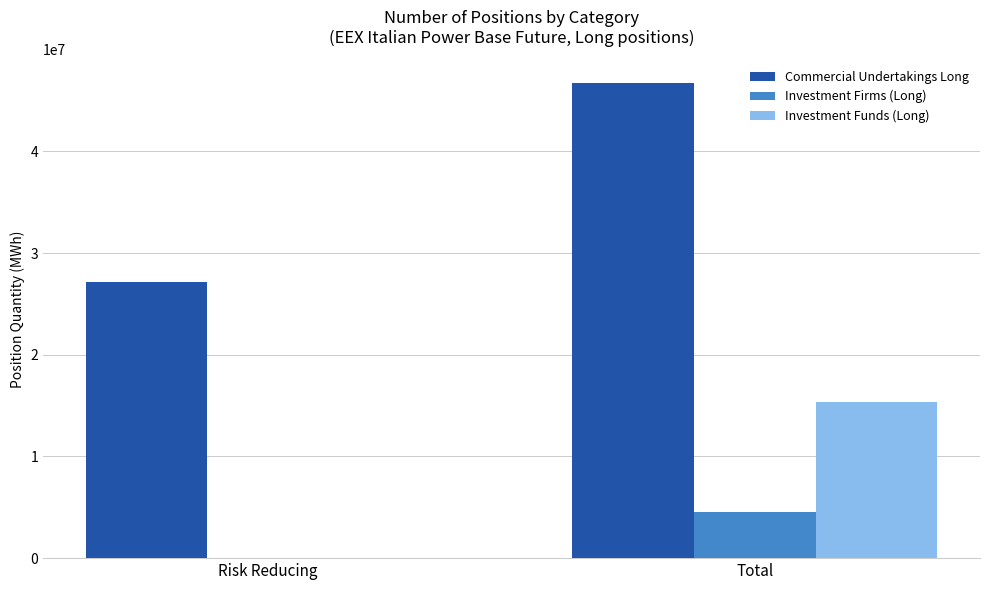

Between Risk Reducing and Total, which series saw the biggest shift?

Commercial Undertakings Long